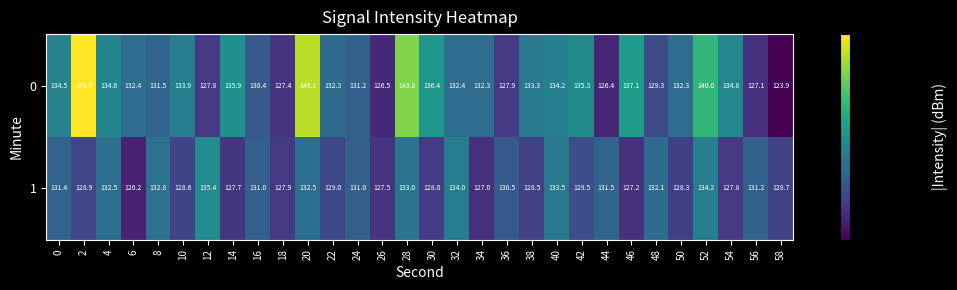

What is the sum of all 0 values?

3999.9